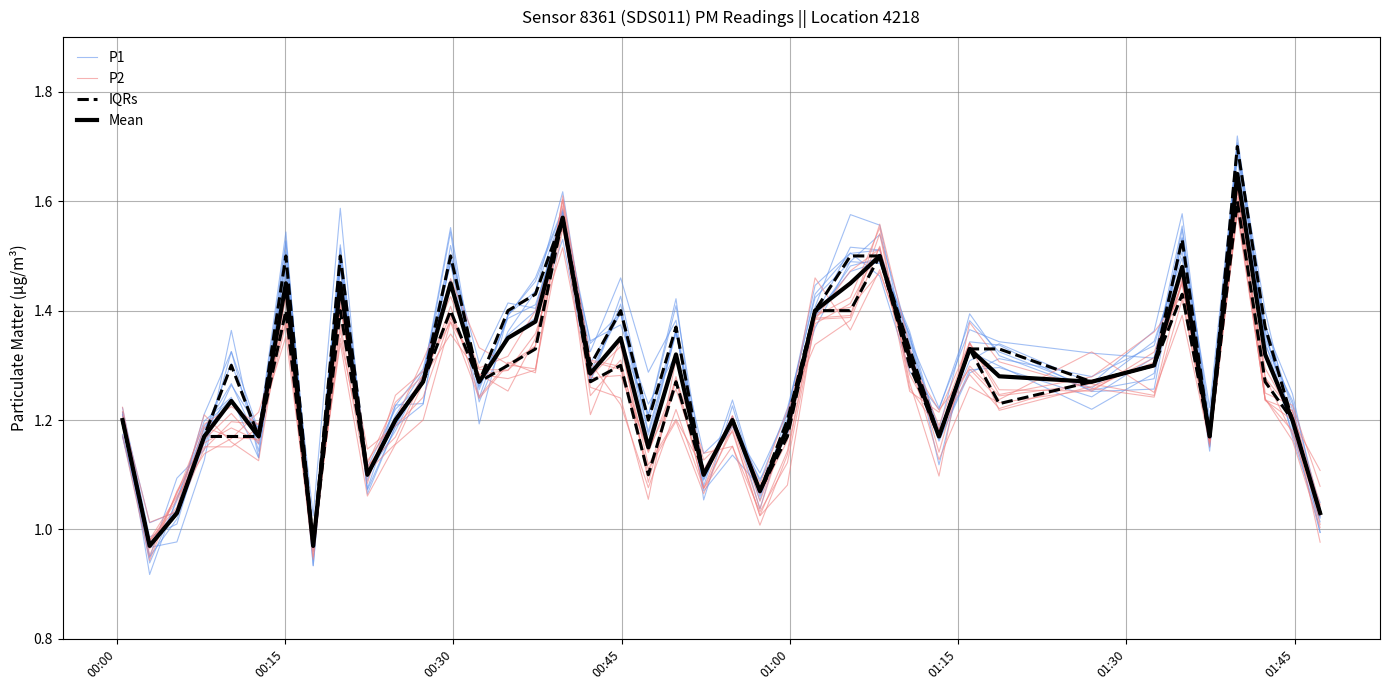

What is the label of the 3rd point from the left?

00:30